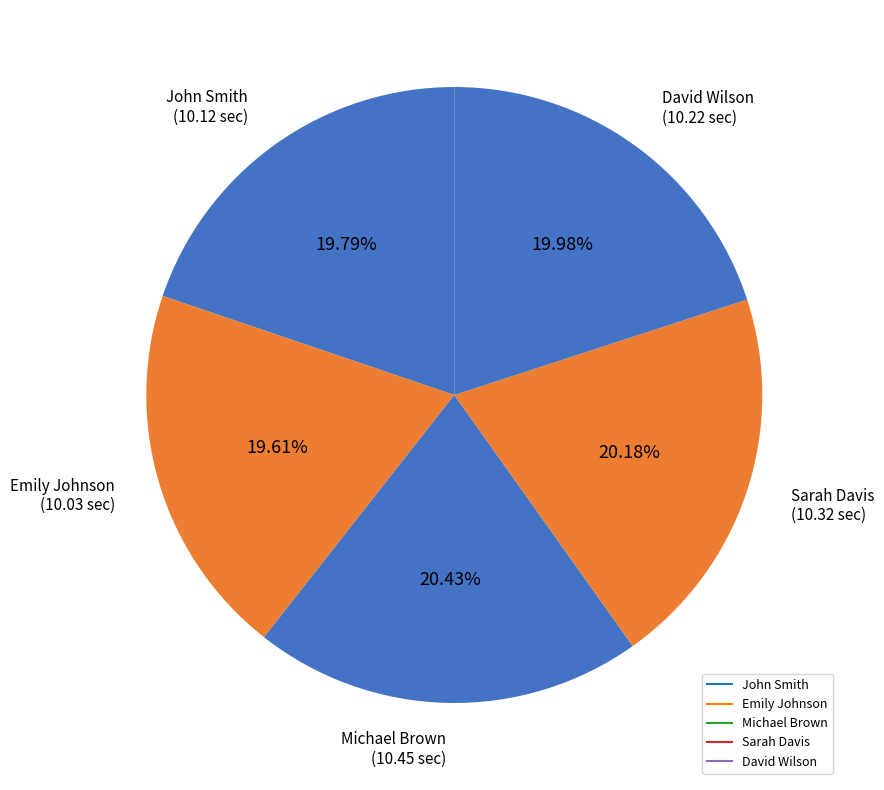

Rank the categories by value from lowest to highest.

Emily Johnson, John Smith, David Wilson, Sarah Davis, Michael Brown